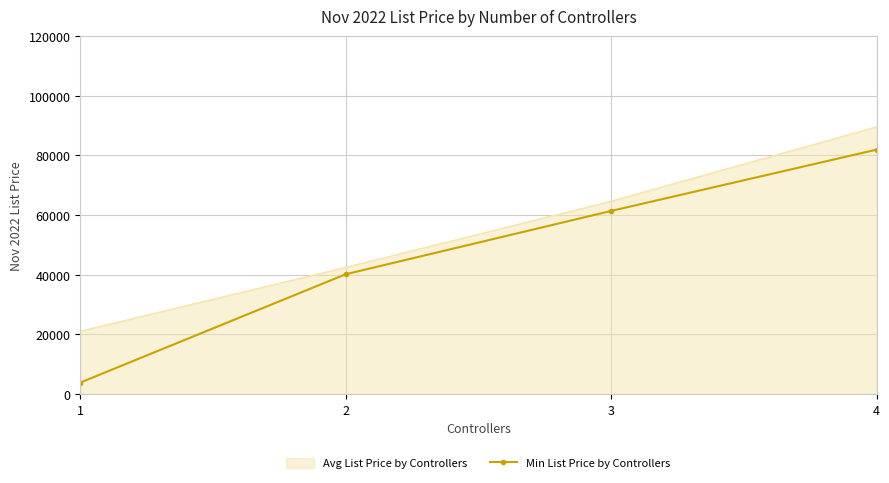

How many categories are shown in the chart?

4